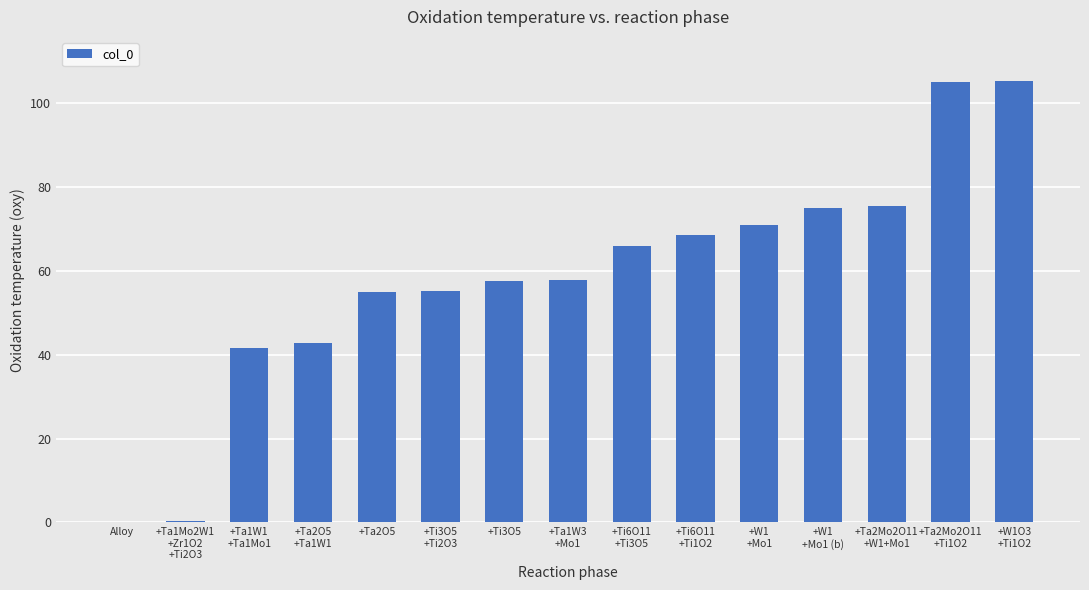

The value at +Ta2O5 is 95.6. True or false?

False